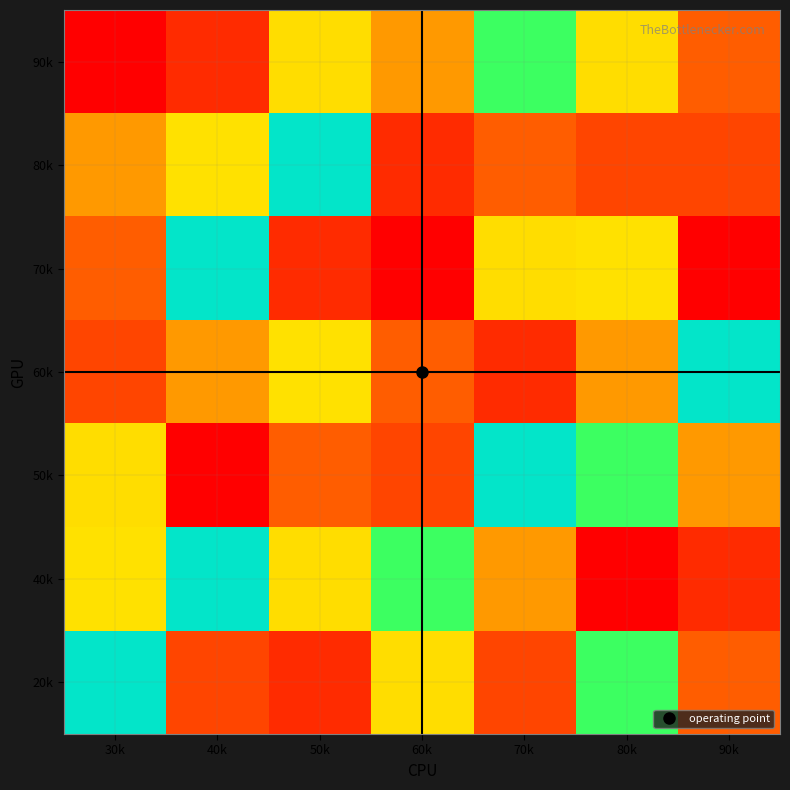

What is the spread (max minus min) of values at 80k?

8